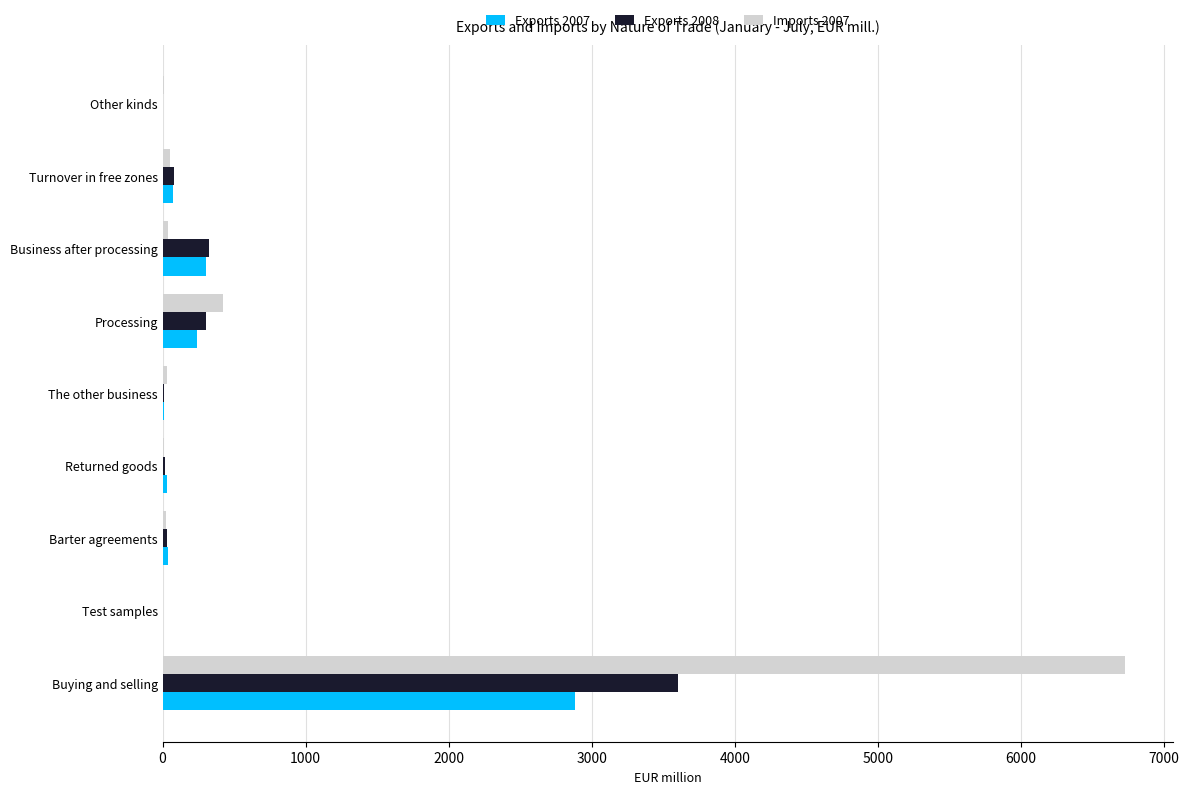

At which label is Exports 2007 closest to 1442?

Business after processing